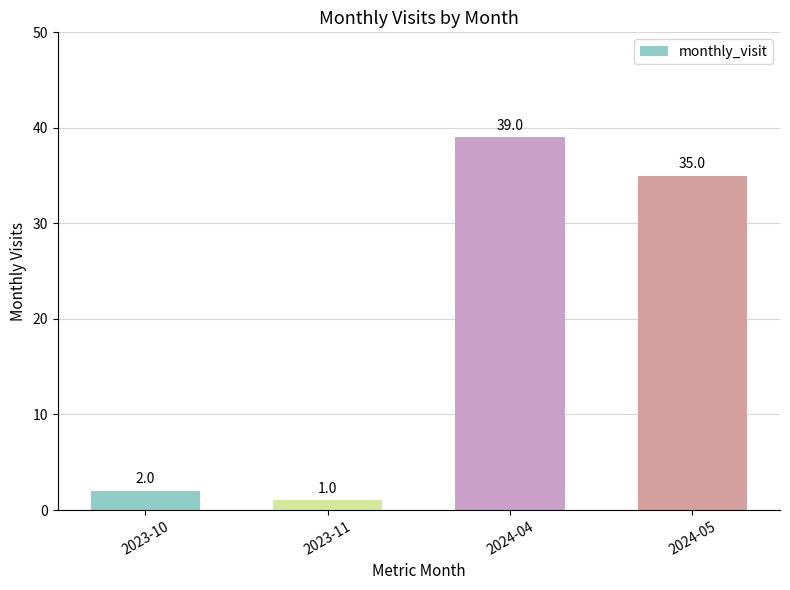

Reading left to right, list all the values displayed in this chart.

2023-10=2	2023-11=1	2024-04=39	2024-05=35